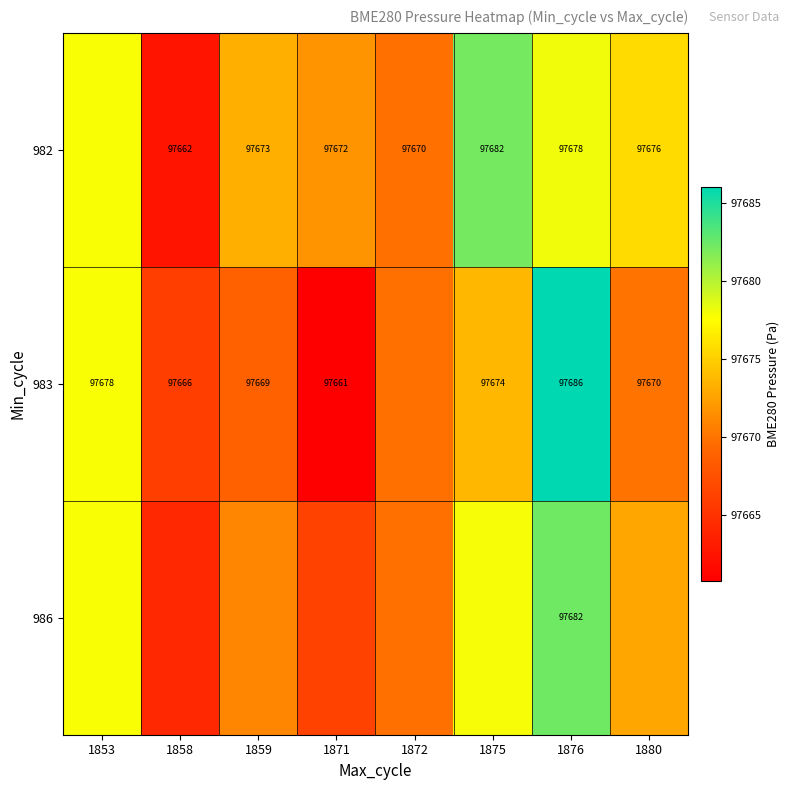

What is the minimum value shown in the chart?

97660.7